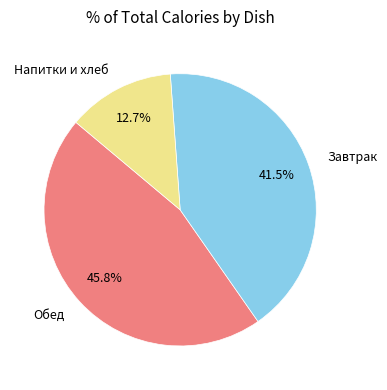

Rank the categories by value from lowest to highest.

Напитки и хлеб, Завтрак, Обед